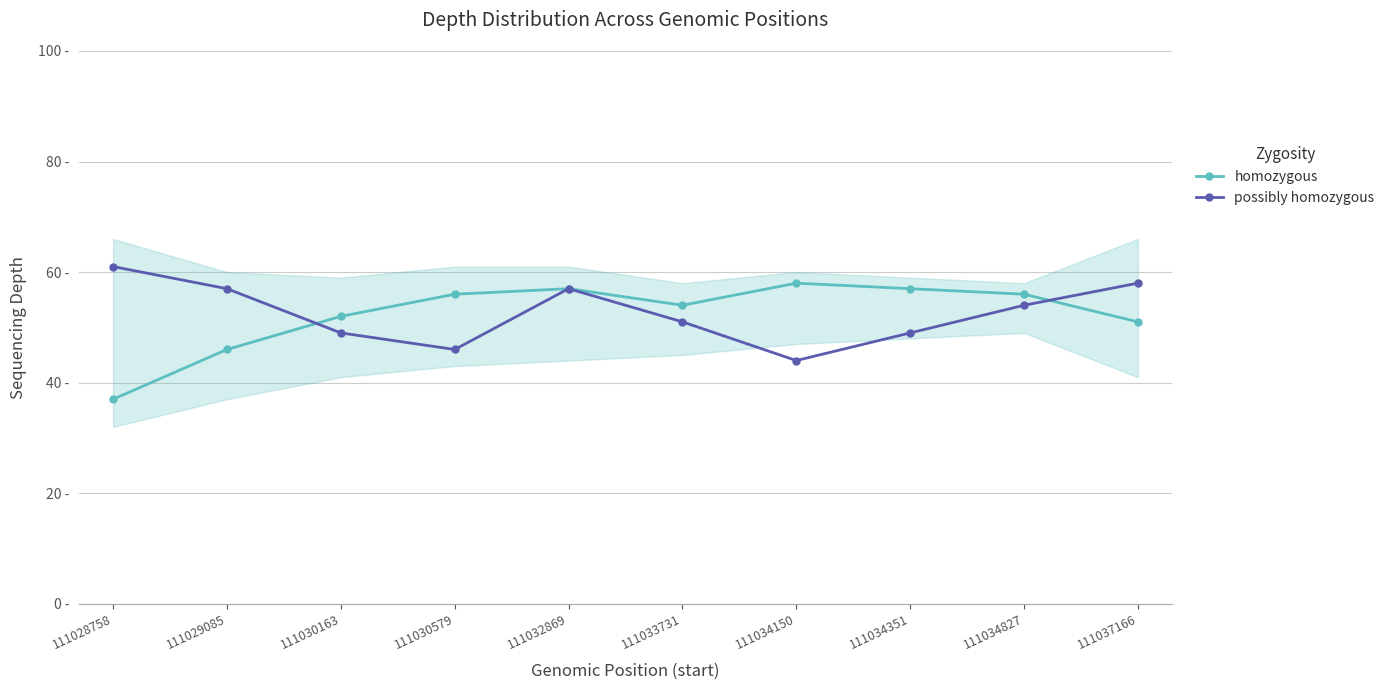

At which label does possibly homozygous reach its peak?

111028758